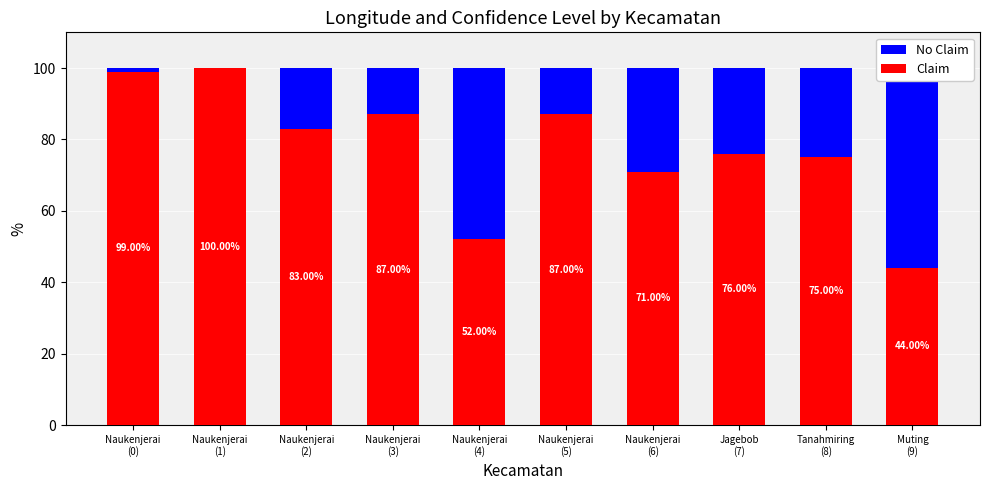

Between Naukenjerai
(1) and Naukenjerai
(2), which is larger?

Naukenjerai
(2)